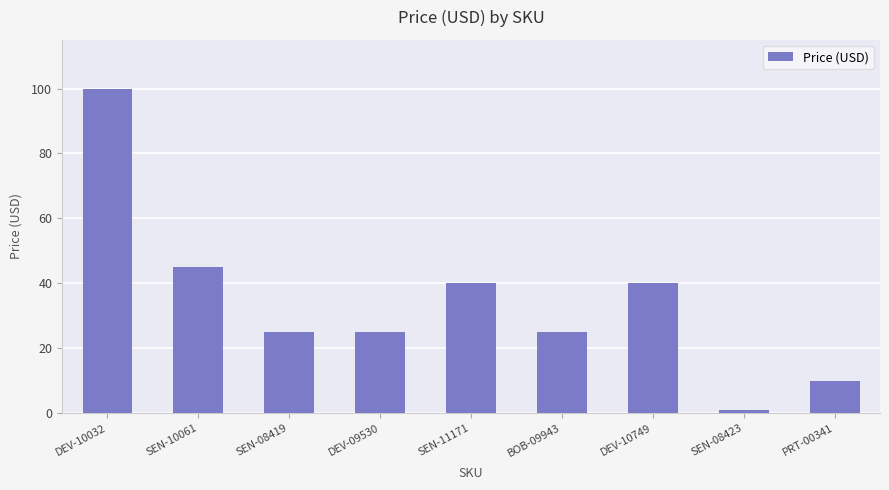

Count the number of categories in the chart.

9